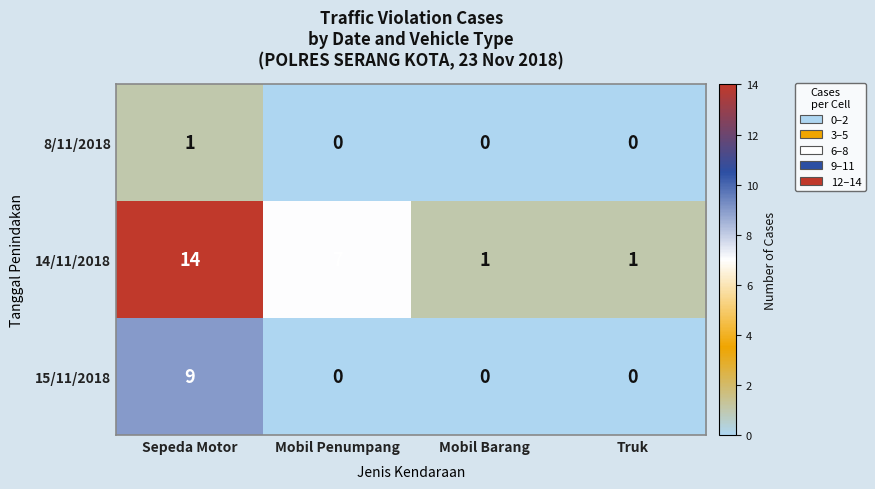

How many categories are shown in the chart?

4